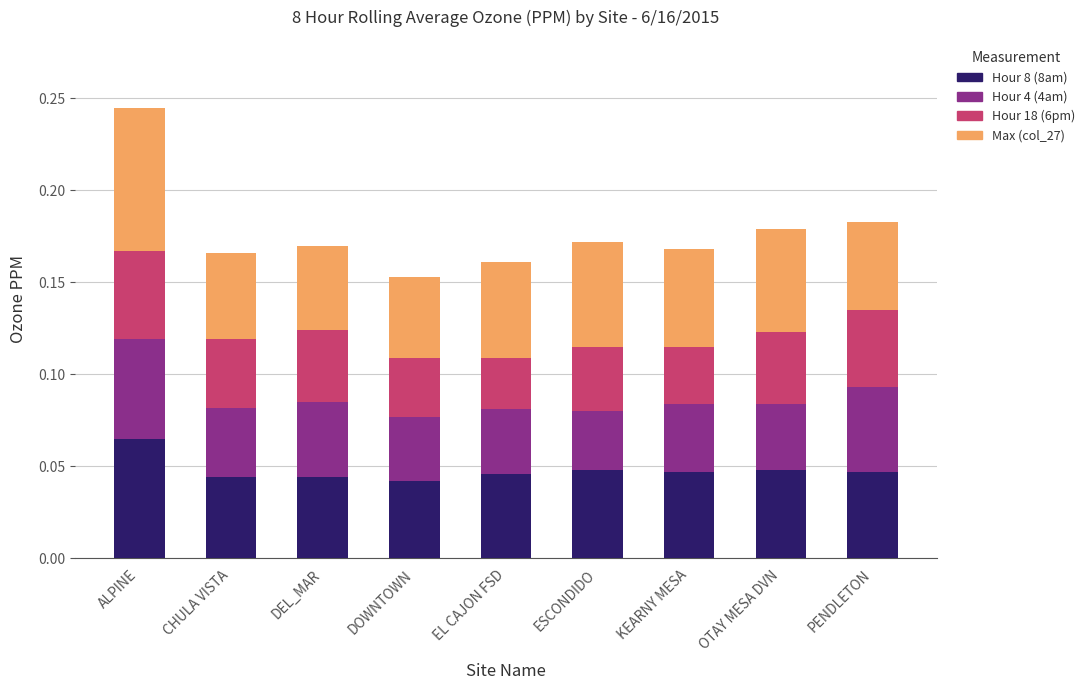

At which category is the sum across all series the highest?

ALPINE